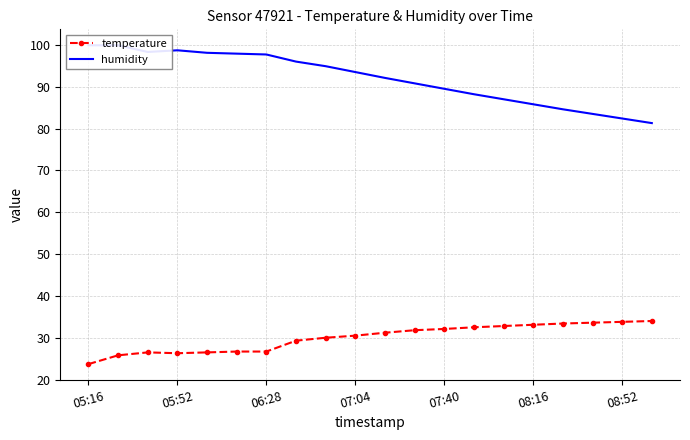

How many lines are shown in the chart?

2